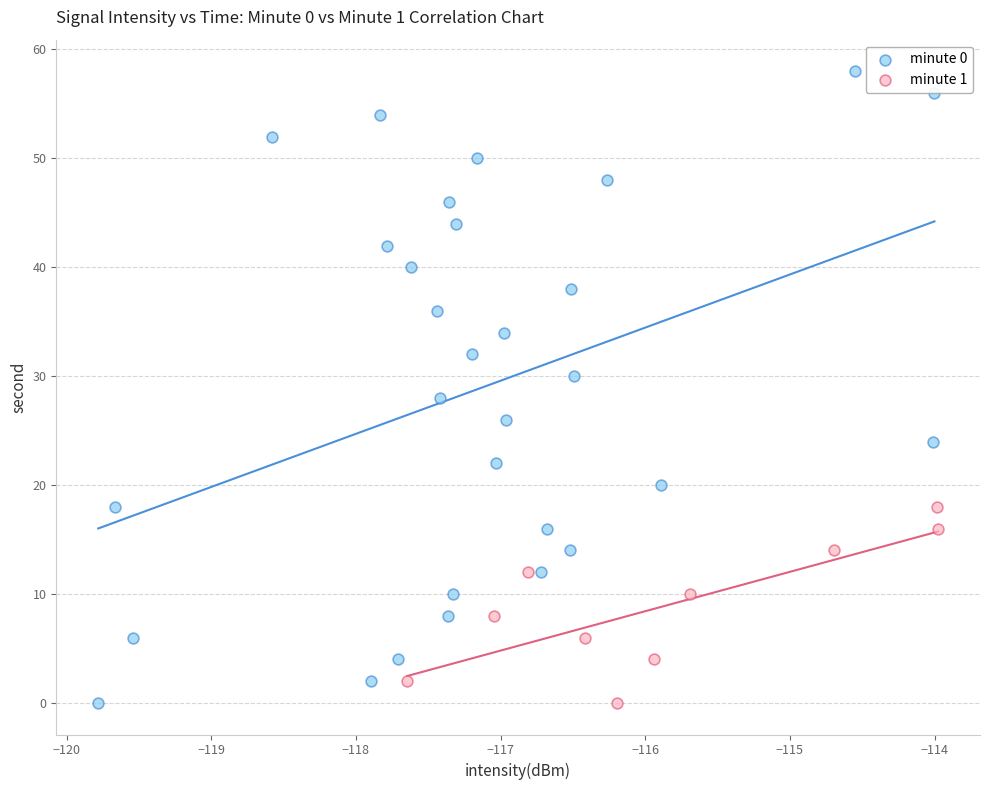

Which series contains the highest Y value?

minute 0